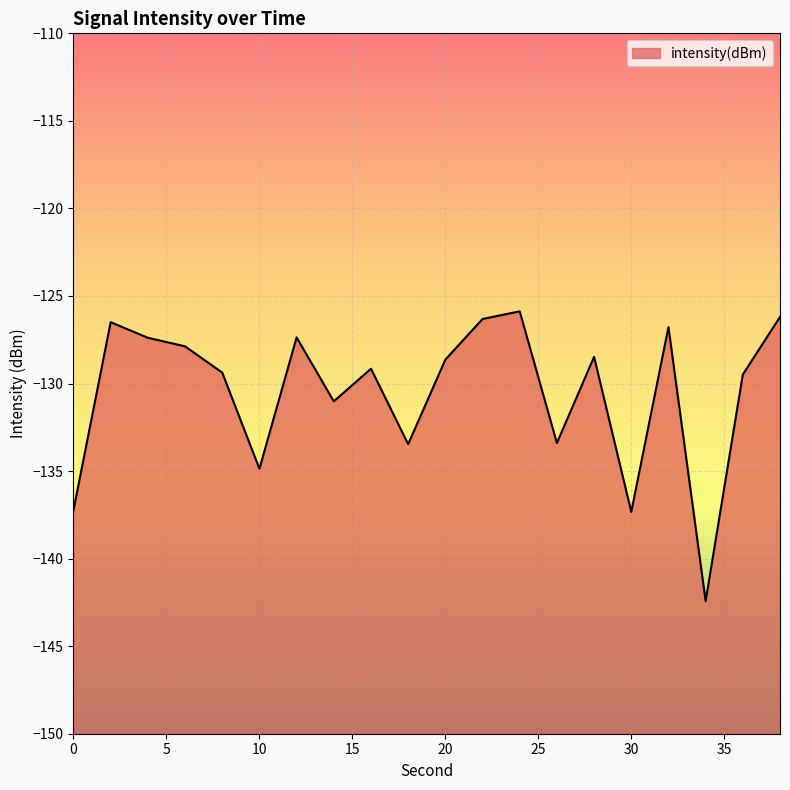

Where is the data nearest to the value -134?

18